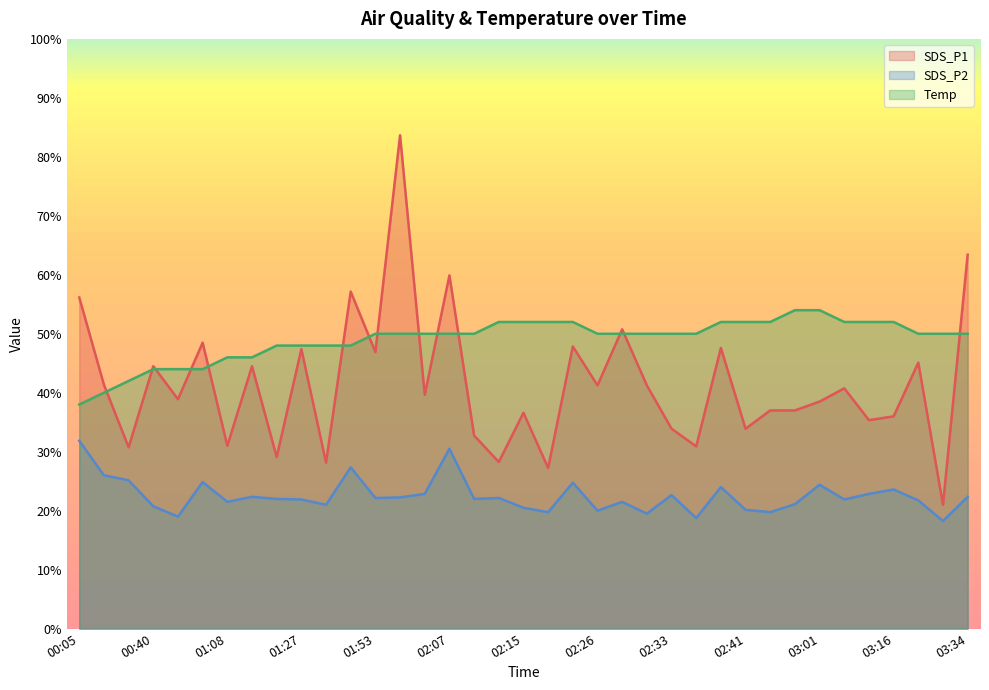

Between 00:05 and 02:33, which is larger?

00:05